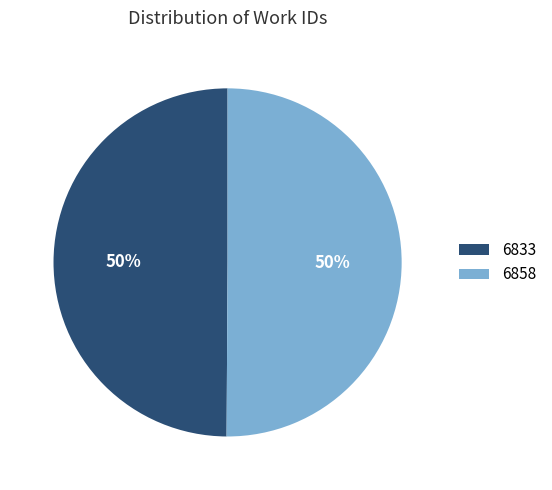

What is the ratio of the value at 6833 to the value at 6858?

1.0